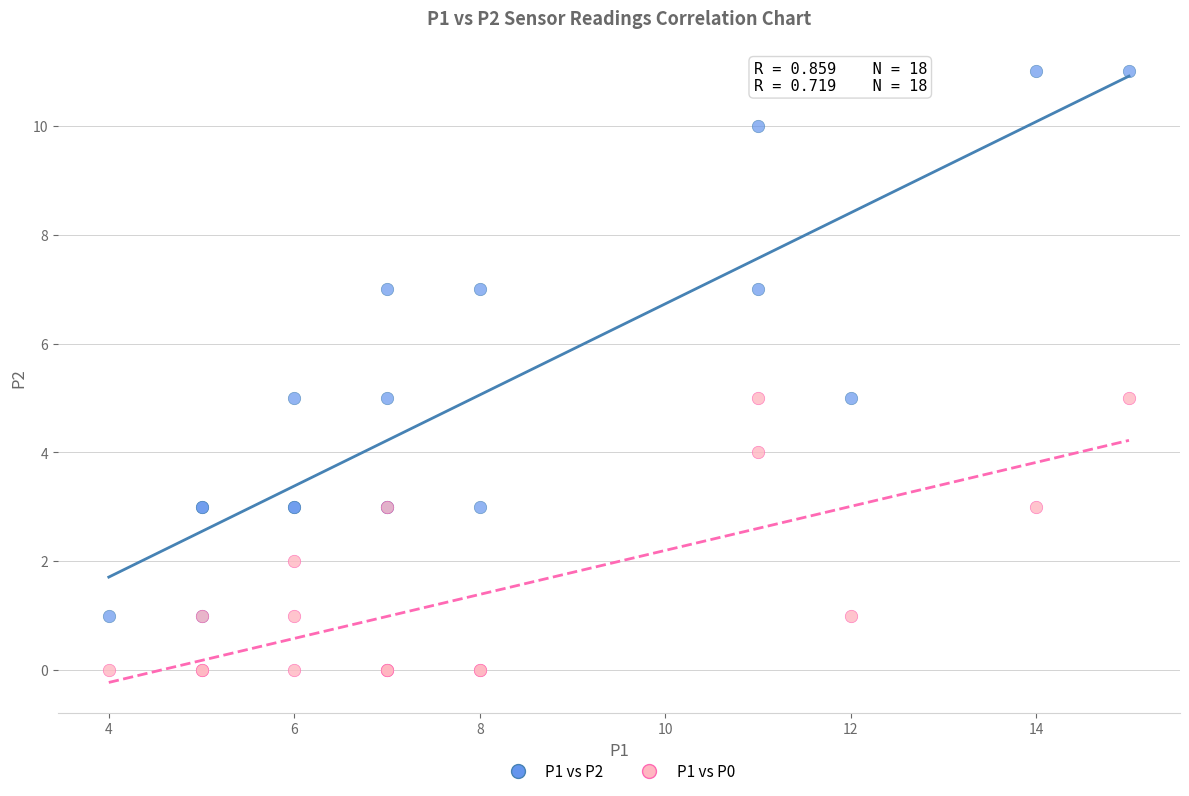

Which series contains the highest Y value?

P1 vs P2